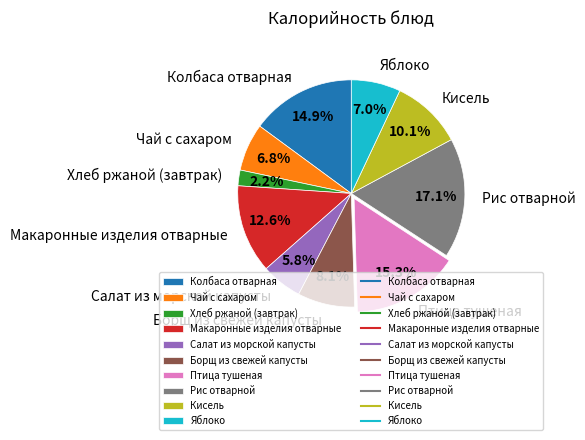

What portion of the pie excludes Яблоко?

93.0%